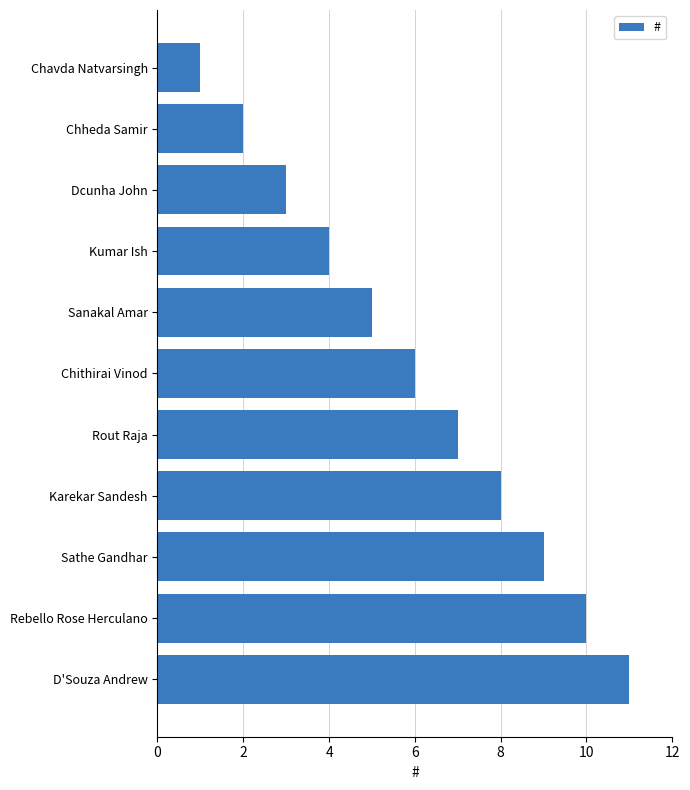

What is the change in value from Chavda Natvarsingh to Karekar Sandesh?

+7